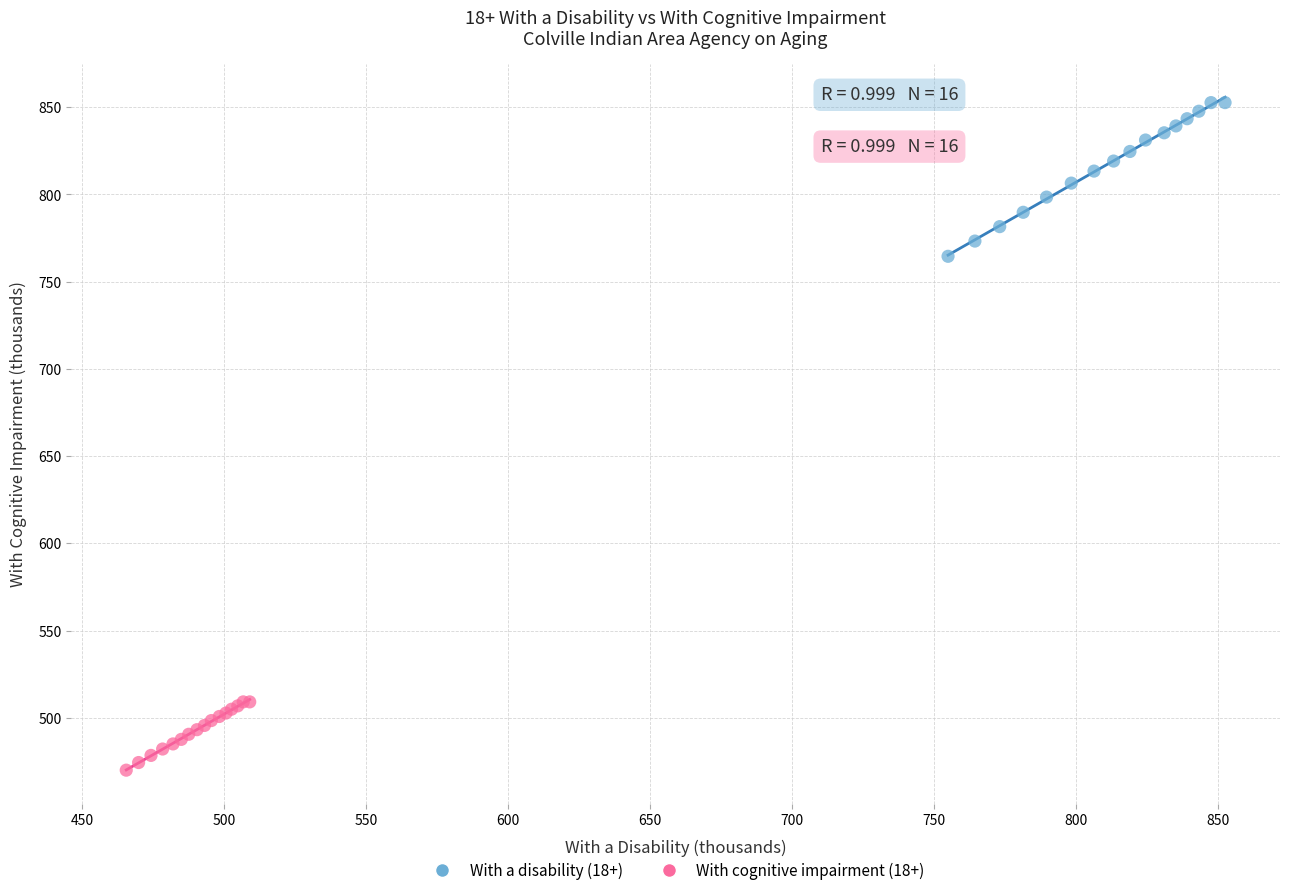

What are all the series names shown in the legend?

With a disability (18+), With cognitive impairment (18+)